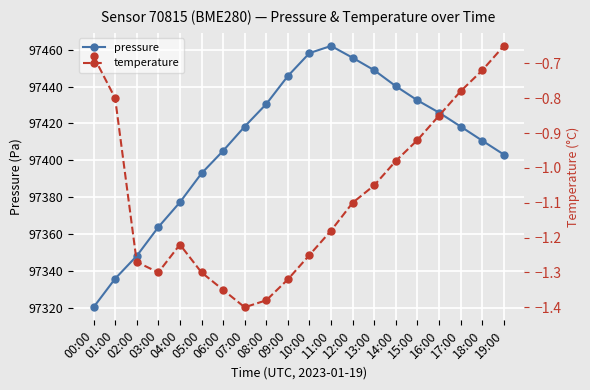

What is the value of the pressure point at the 10th from the left?

97445.8